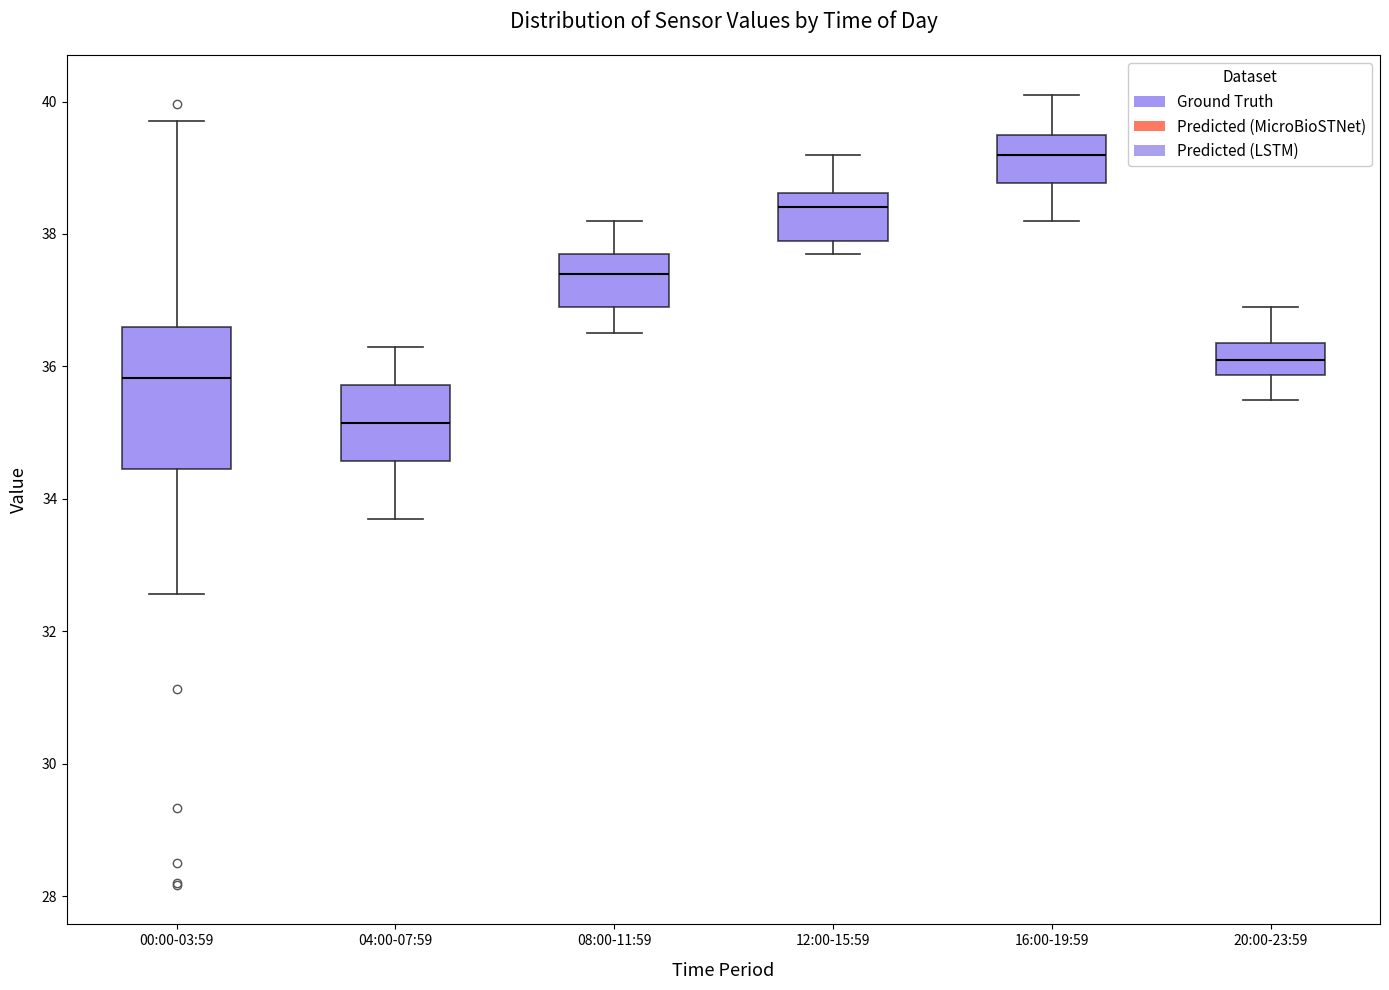

Reading left to right, read every box against the y-axis: the position of its median line, the range the box covers, and the ends of its whiskers. The values are not printed on the chart, so give them approximately, as read against the axis.

00:00-03:59: median 35.8, box 34.4 to 36.6, whiskers 32.6 to 39.8
04:00-07:59: median 35.2, box 34.6 to 35.8, whiskers 33.8 to 36.4
08:00-11:59: median 37.4, box 37.0 to 37.8, whiskers 36.6 to 38.2
12:00-15:59: median 38.4, box 38.0 to 38.6, whiskers 37.8 to 39.2
16:00-19:59: median 39.2, box 38.8 to 39.6, whiskers 38.2 to 40.2
20:00-23:59: median 36.2, box 35.8 to 36.4, whiskers 35.6 to 37.0